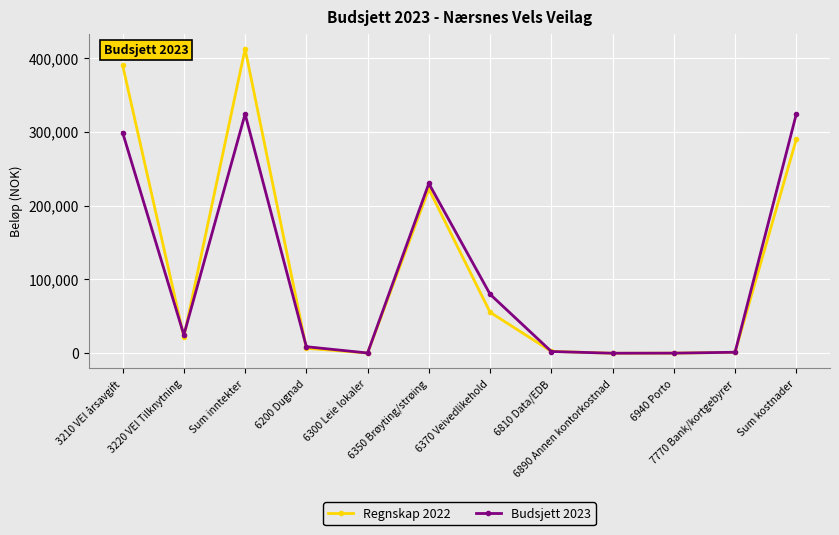

Does the chart display data point markers on the line(s)?

Yes